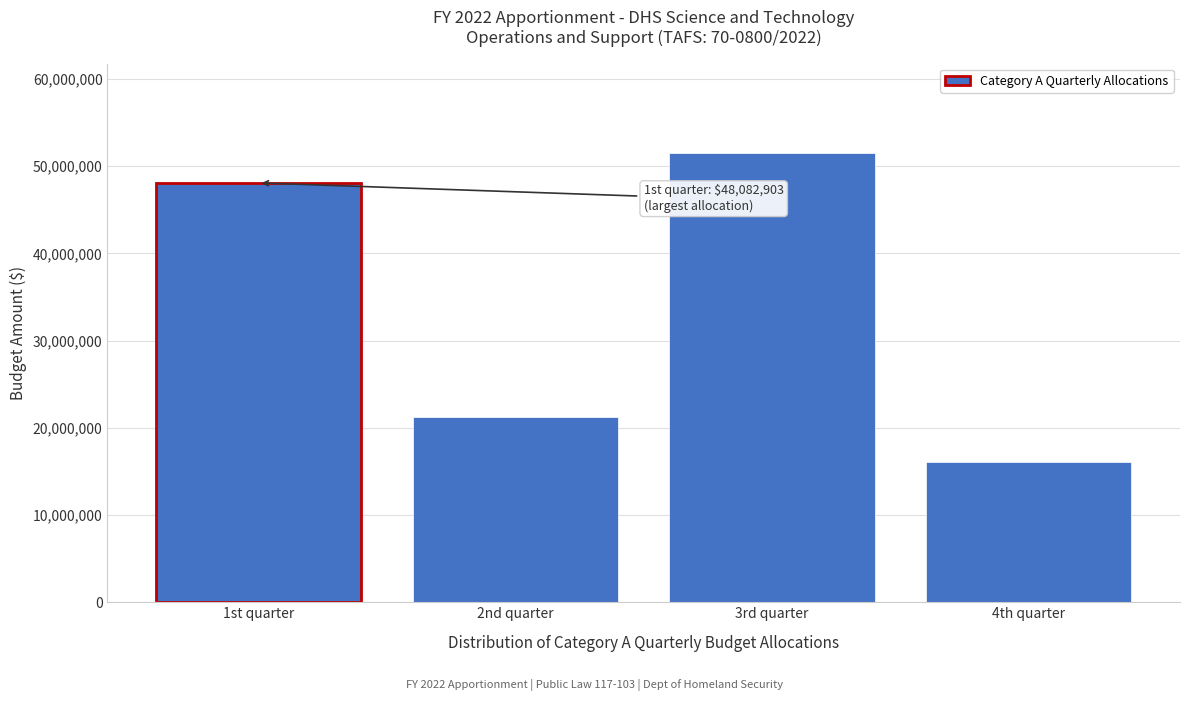

Reading left to right, extract all data points from this chart.

1st quarter=48082903	2nd quarter=21200489	3rd quarter=51462779	4th quarter=16136829